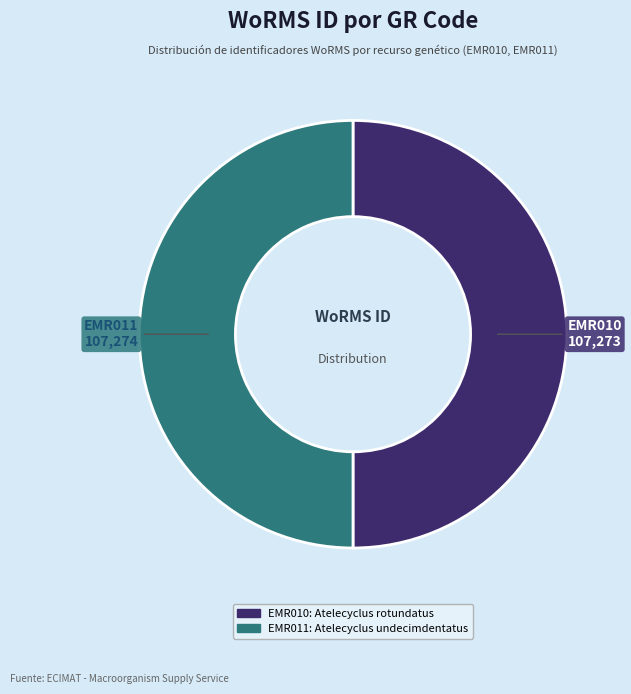

Approximately how many times larger is the value at EMR010 compared to EMR011?

1.0